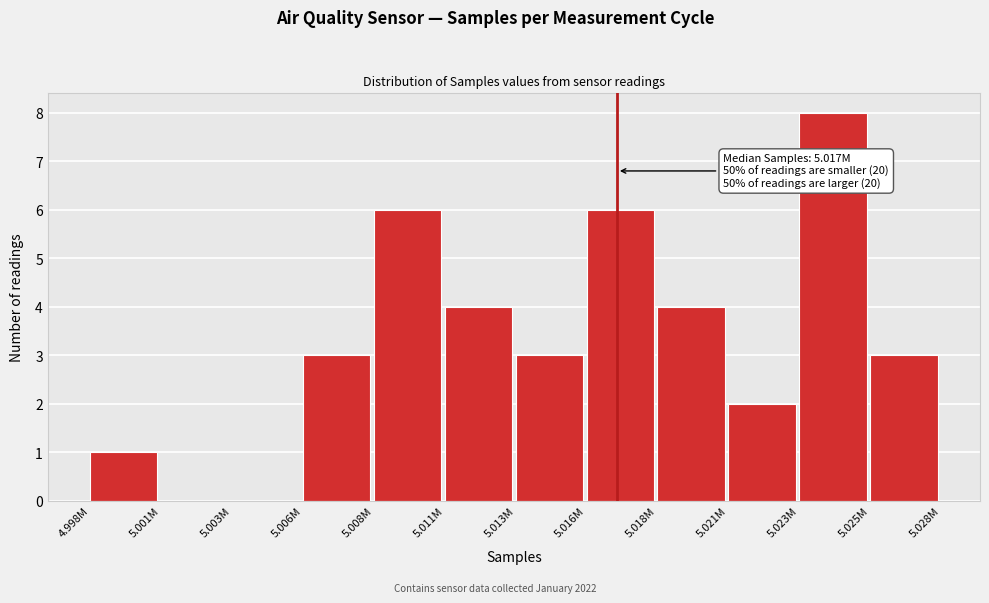

Reading left to right, extract all data points from this chart.

4.998M=1	5.001M=0	5.003M=0	5.006M=3	5.008M=6	5.011M=4	5.013M=3	5.016M=6	5.018M=4	5.021M=2	5.023M=8	5.025M=3